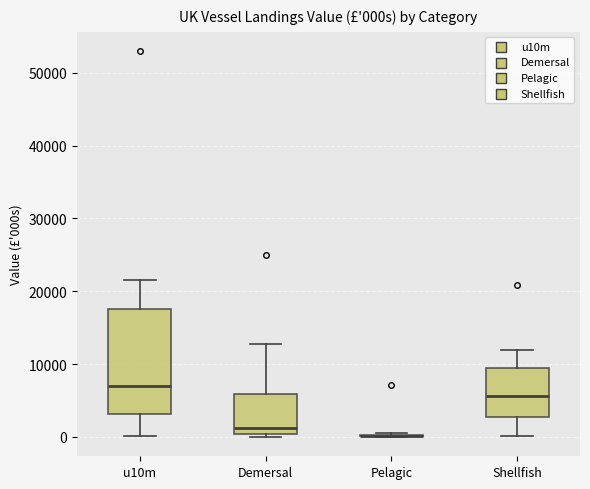

Where does the lower whisker of the box for Shellfish end on the y-axis? The values are not printed on the chart, so give them approximately, as read against the axis.

0